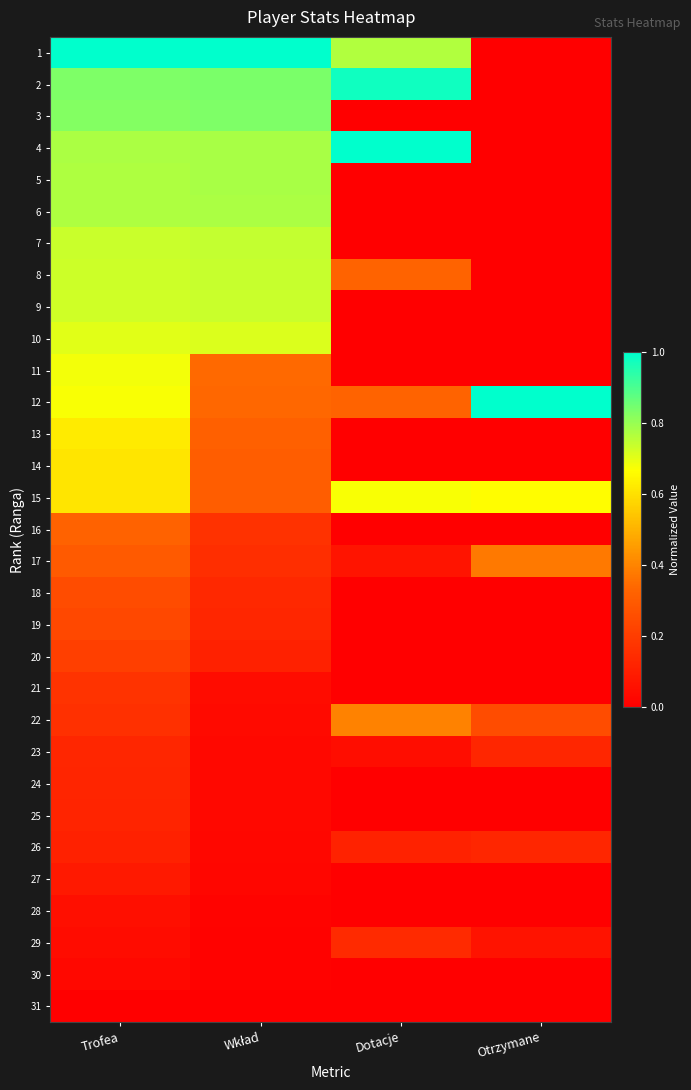

What is the difference between the highest and lowest values at Dotacje?

1.0